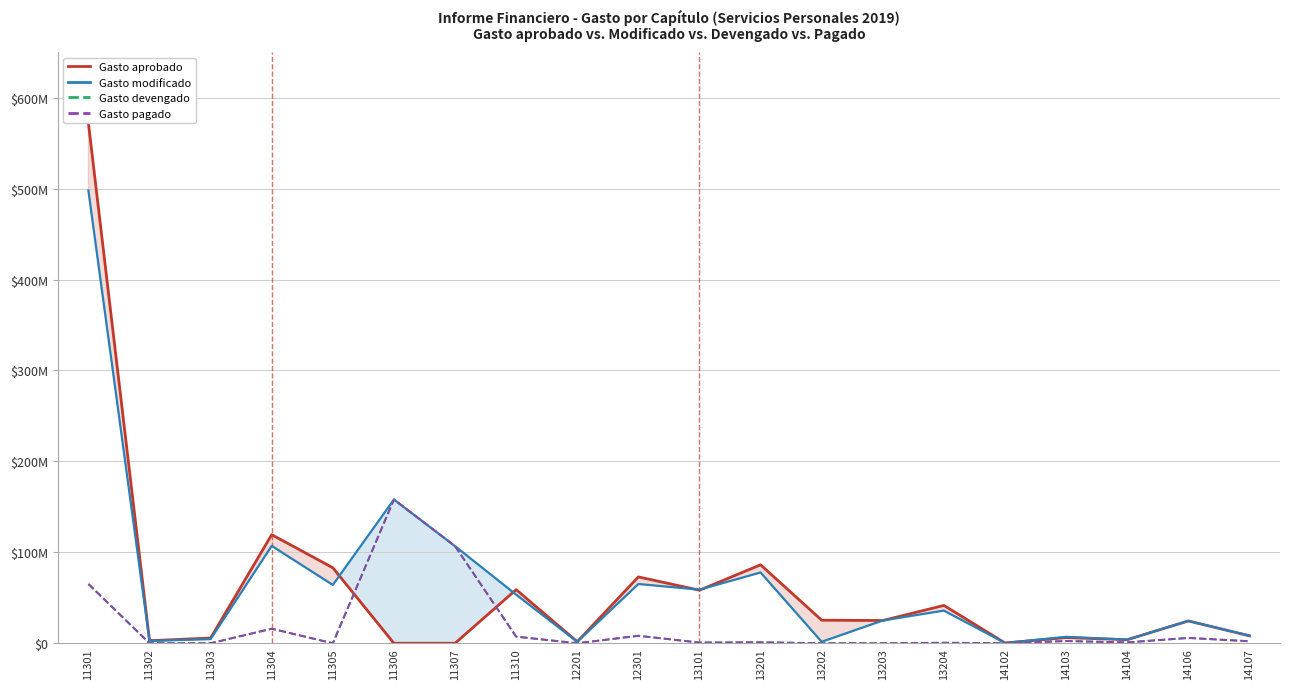

At which category does Gasto devengado reach its first local valley?

11305